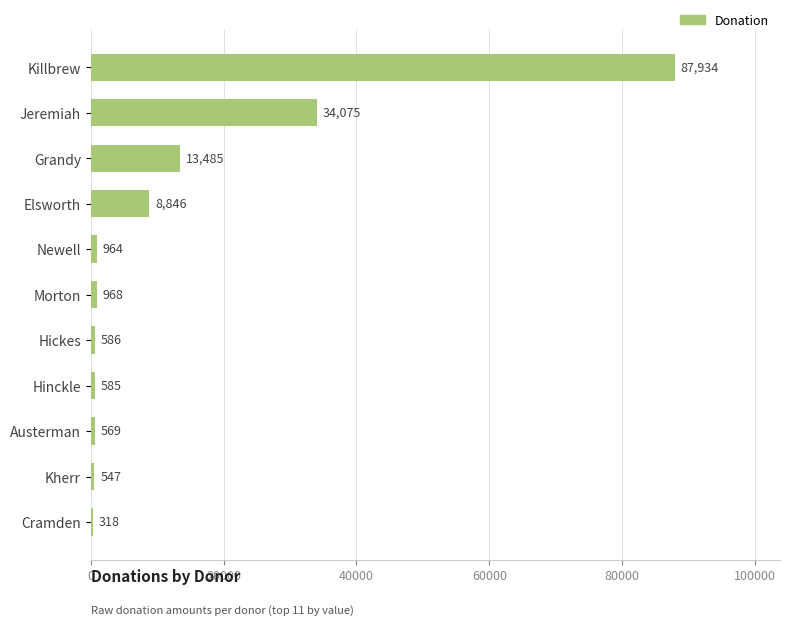

At which label is the value closest to 44126?

Jeremiah